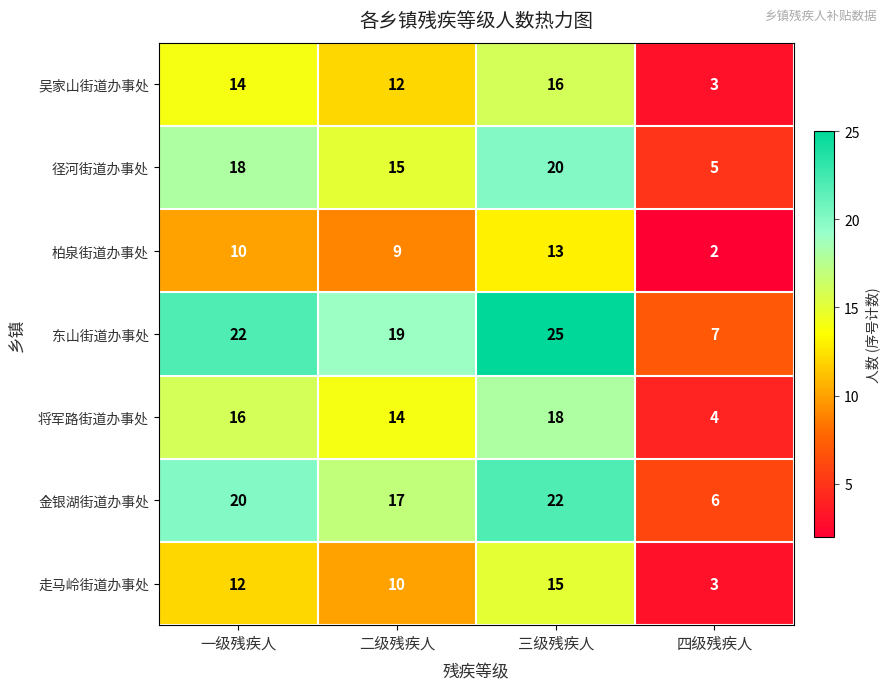

What is the approximate value of 走马岭街道办事处 at 三级残疾人?

15